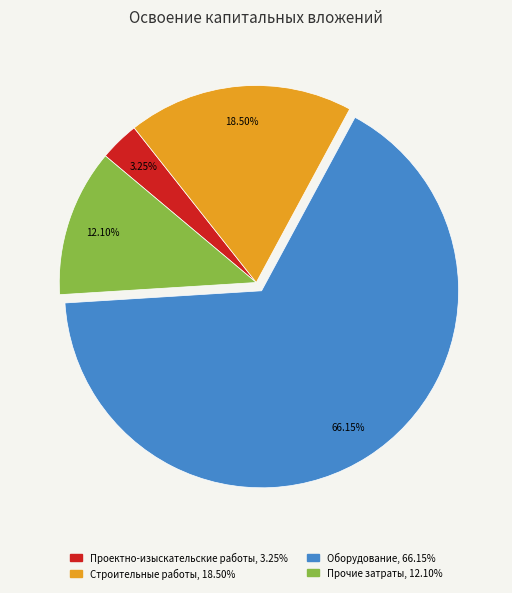

Which slice is the largest?

Оборудование